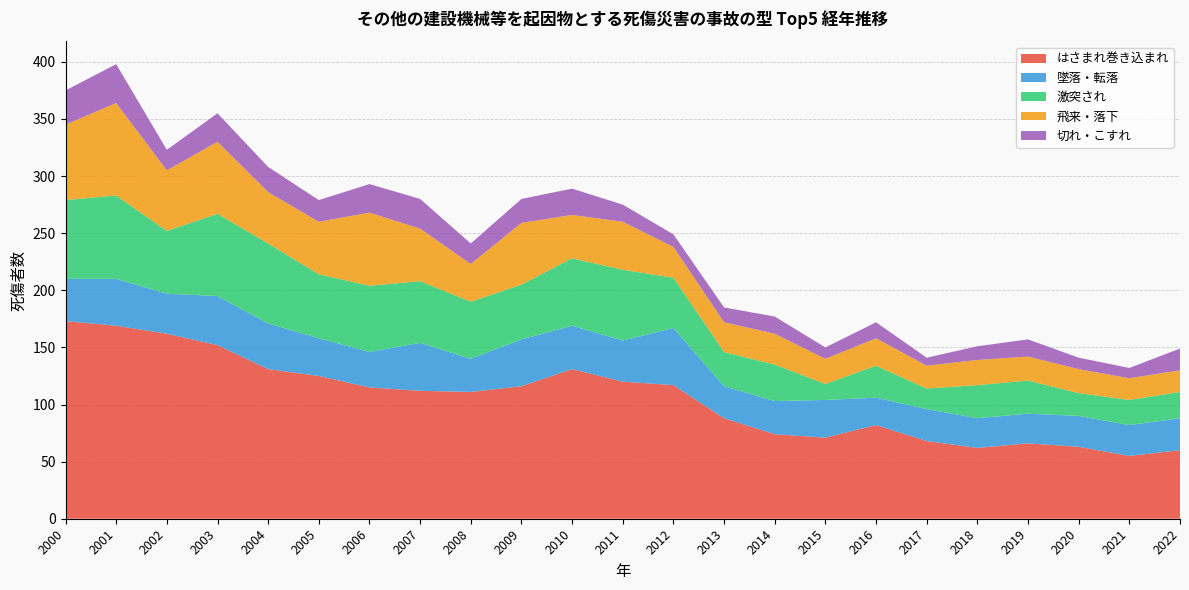

Reading left to right, list all the values displayed in this chart.

はさまれ巻き込まれ: 173	169	162	152	131	125	115	112	111	116	131	120	117	88	74	71	82	68	62	66	63	55	60
墜落・転落: 37	41	35	43	40	33	31	42	29	41	38	36	50	28	29	33	24	28	26	26	27	27	28
激突され: 69	73	55	72	70	56	58	54	50	48	59	62	44	30	32	14	28	18	29	29	20	22	23
飛来・落下: 66	81	53	63	45	46	64	46	33	54	38	42	27	26	27	22	24	20	22	21	21	19	19
切れ・こすれ: 30	34	18	25	22	19	25	26	18	21	23	15	11	13	15	10	14	7	12	15	10	9	19